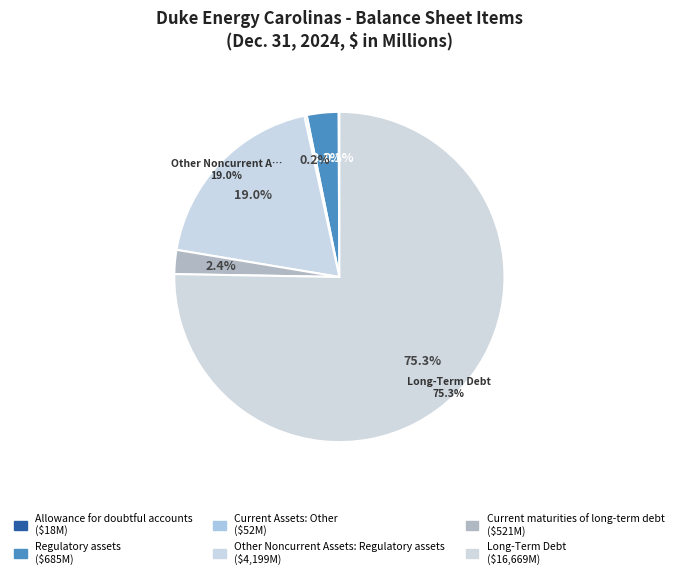

The Current Assets: Other slice represents 14% of the pie. True or false?

False